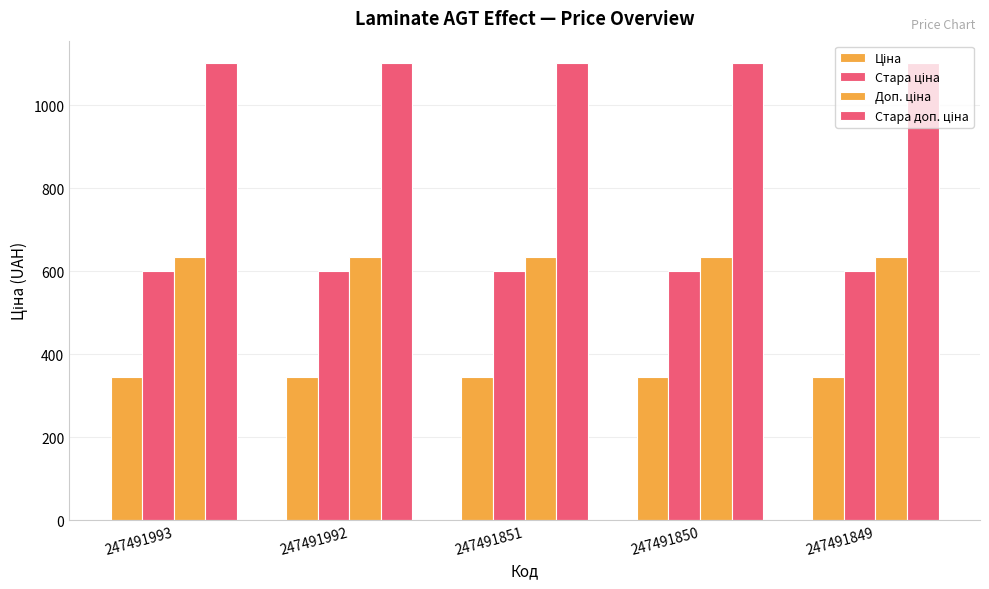

The value of Стара доп. ціна at 247491993 is 1100.0. True or false?

True